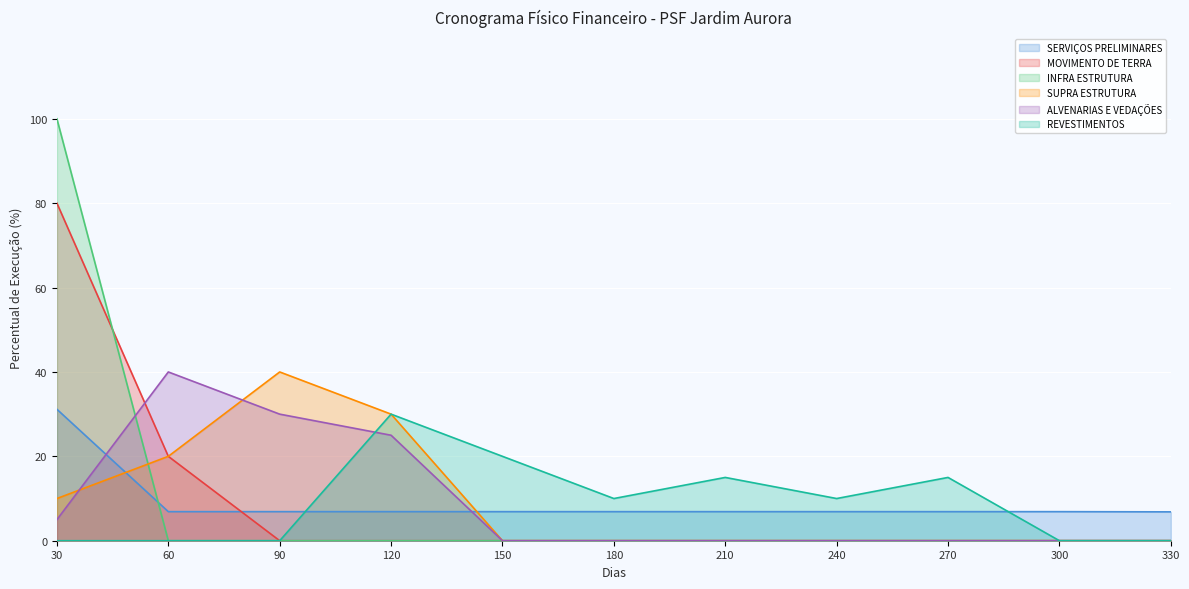

True or false: SERVIÇOS PRELIMINARES has a value of 6.8 at 330.

True